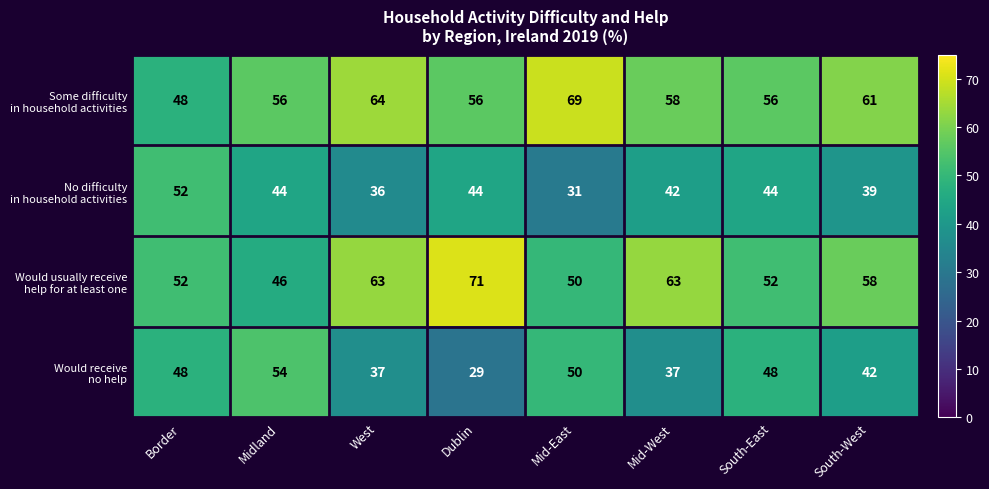

What is the smallest value displayed?

29